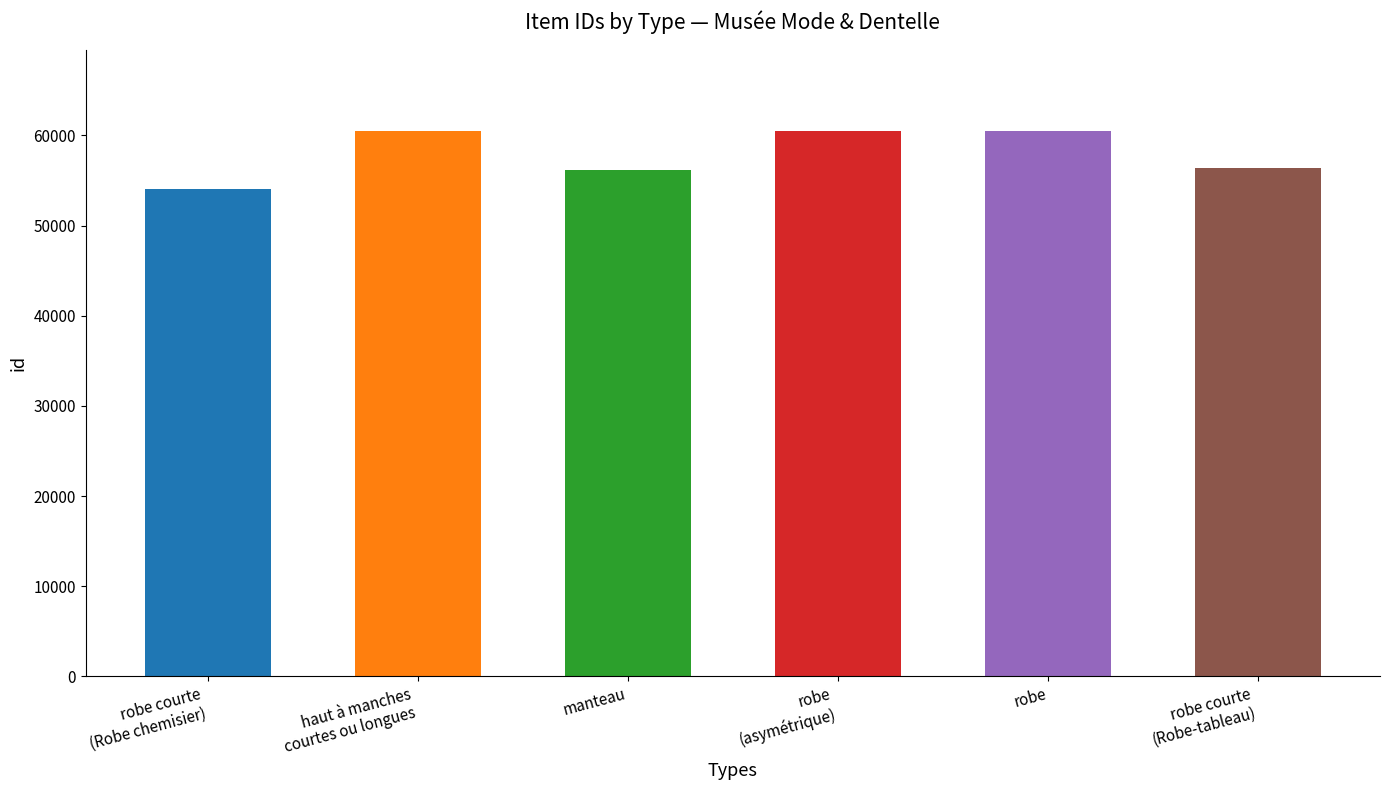

What is the change in value from robe courte to robe?

+6406